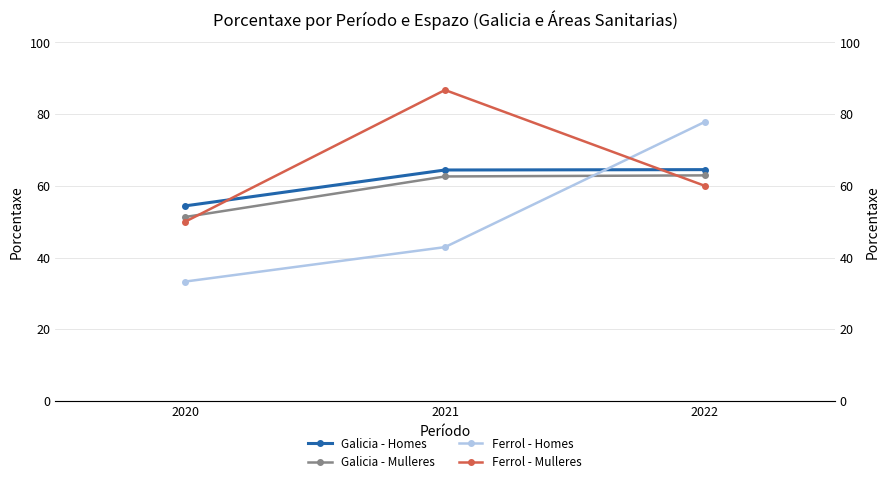

How many data points in Ferrol - Mulleres are less than 60?

1